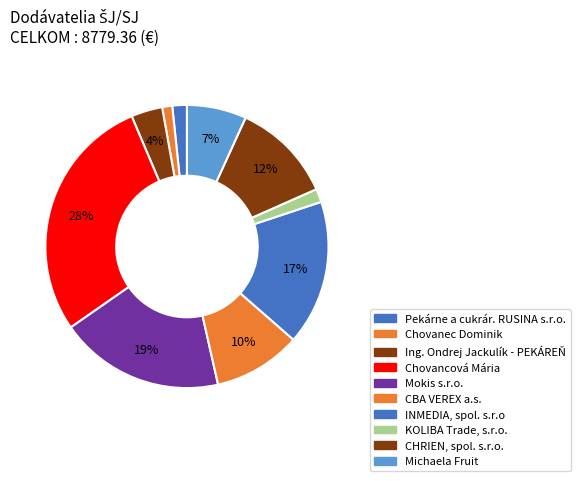

Count the number of slices in the pie.

10